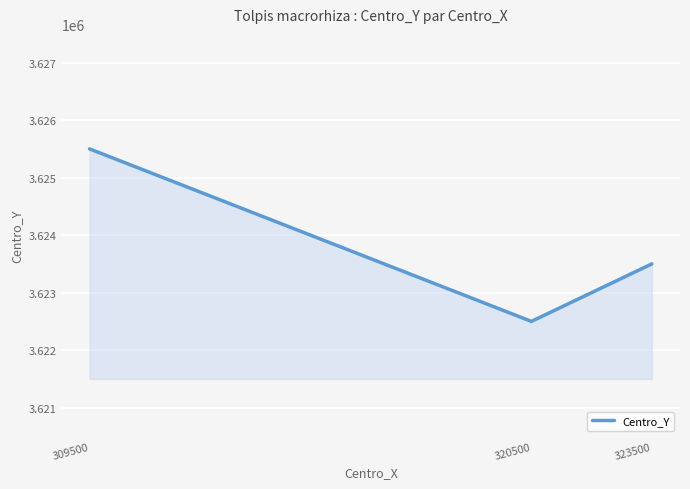

Approximately how many times larger is the value at 309500 compared to 323500?

1.0